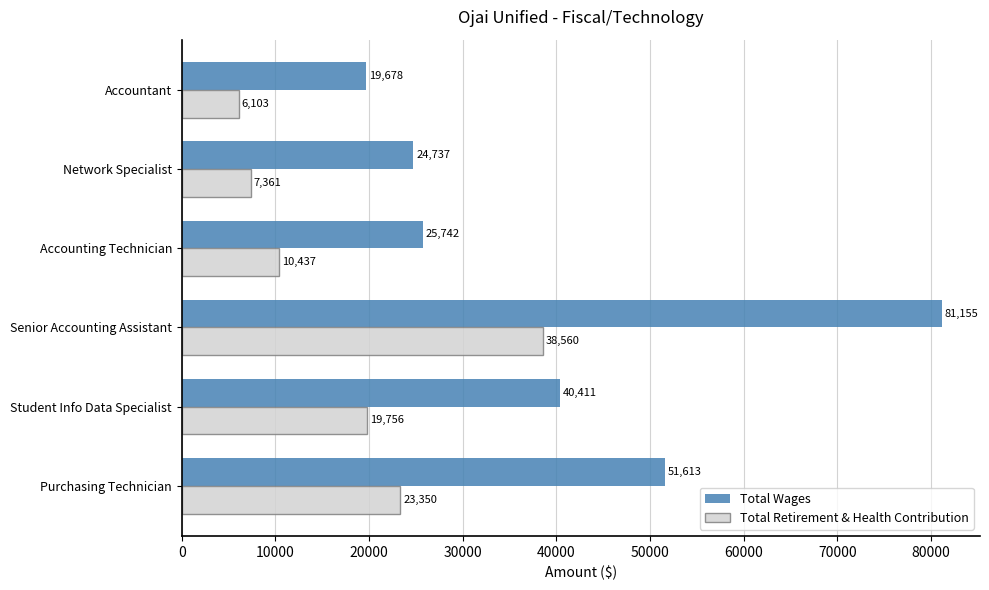

Count the number of data series in this chart.

2